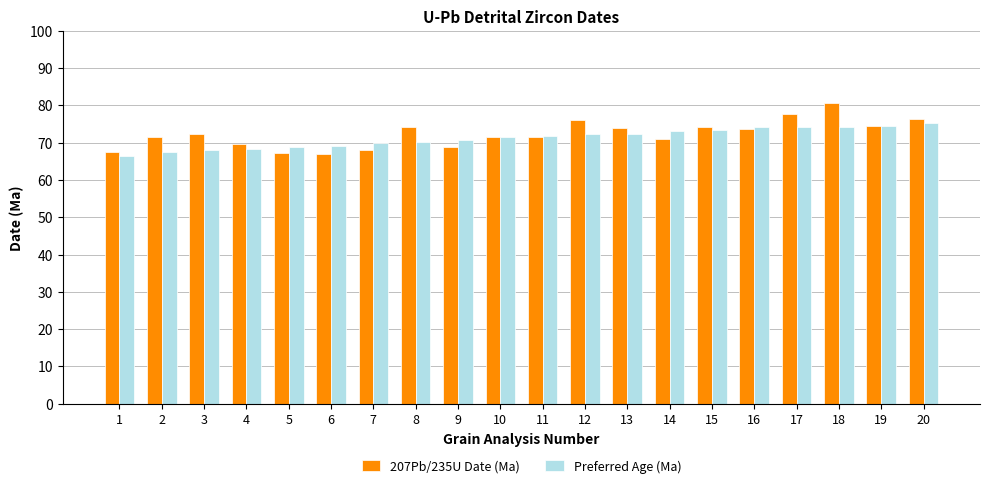

What is the spread (max minus min) of values at 11?

0.3